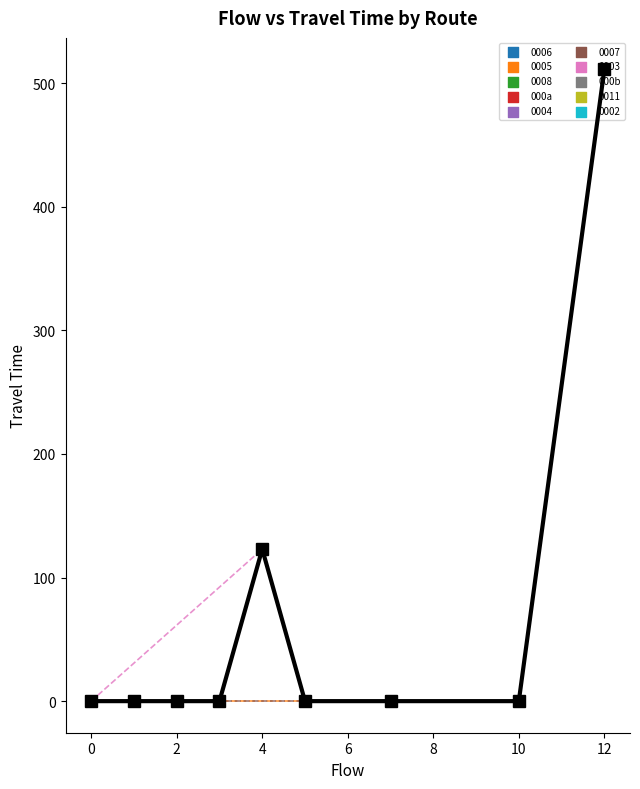

What is the sum of all values?

634